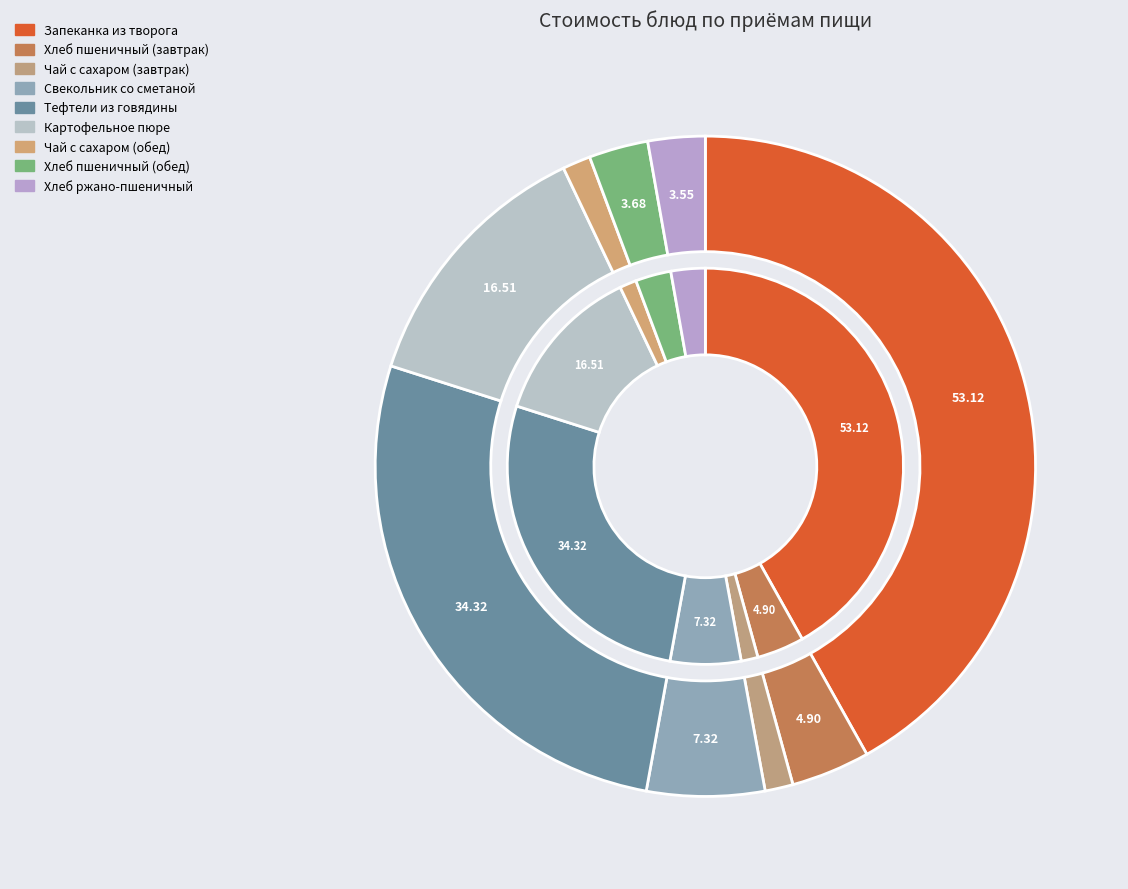

What portion of the pie excludes Картофельное пюре?

87.0%